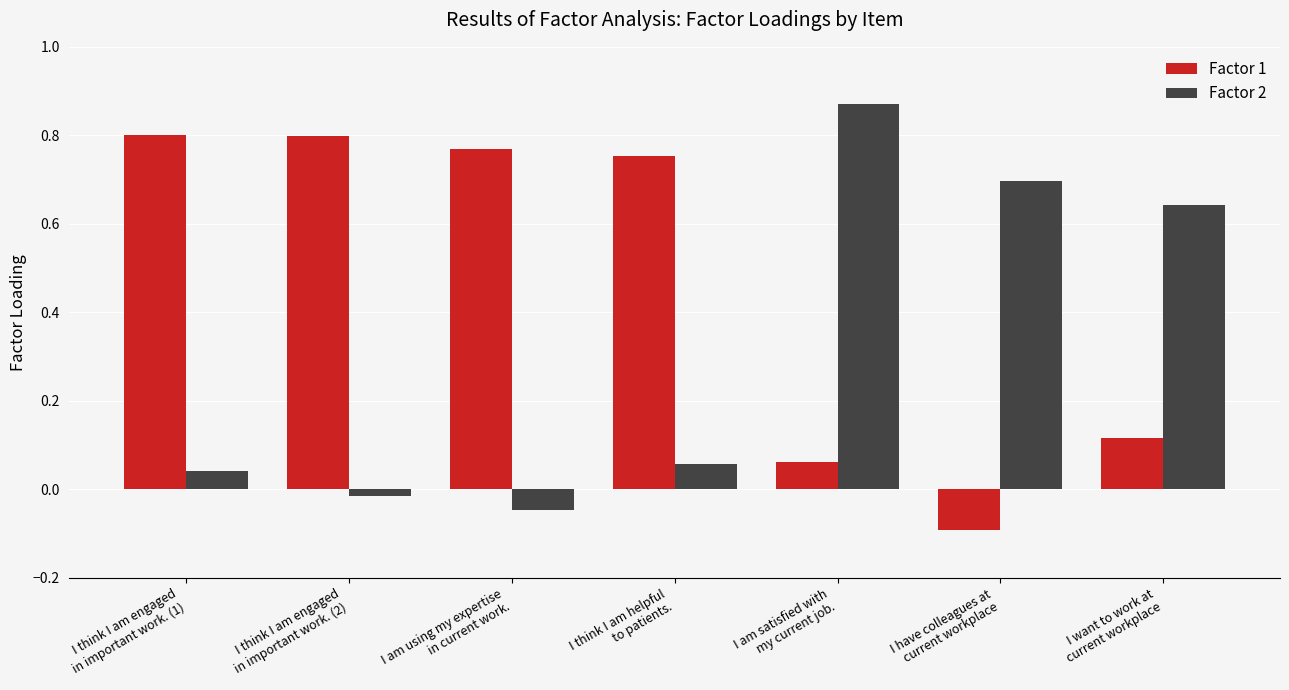

Rank the series by their maximum value, from lowest to highest.

Factor 1, Factor 2